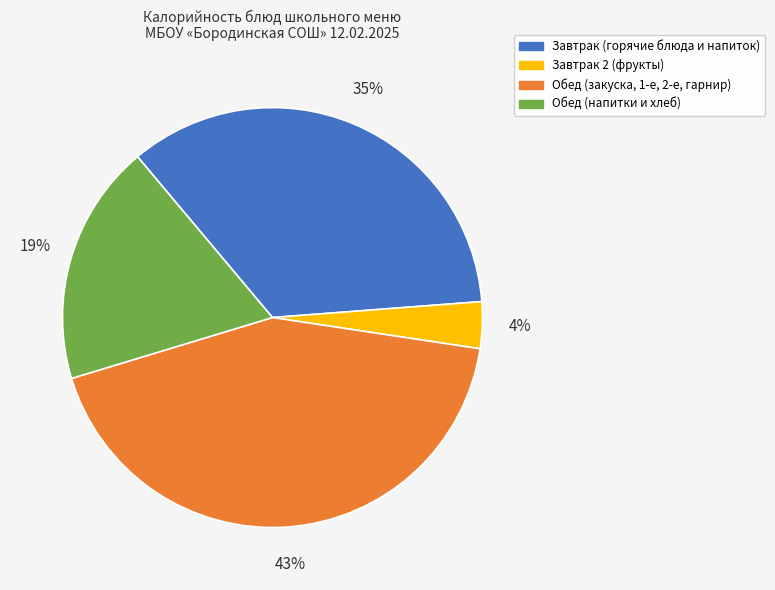

To the nearest percent, what is the difference between the largest and smallest slice percentages?

39%